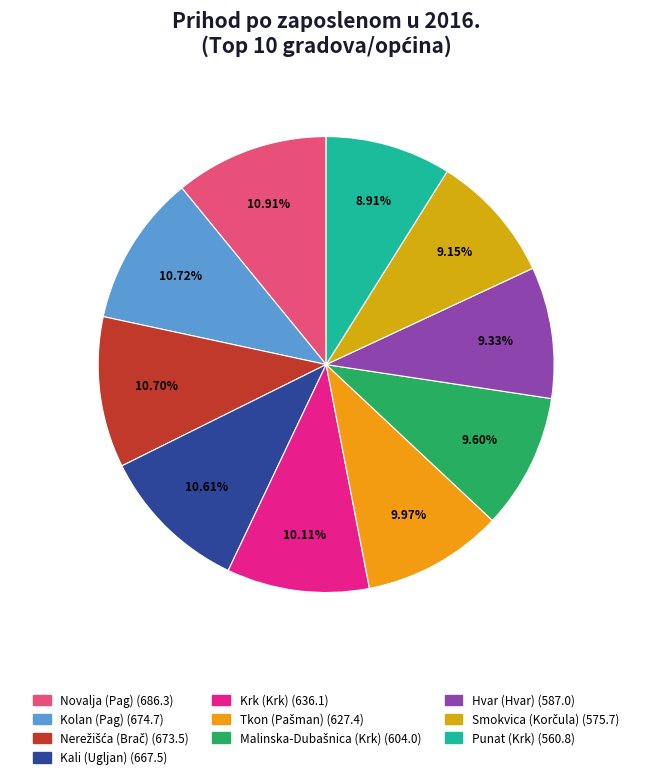

What percentage is the Punat (Krk) slice, to the nearest percent?

9%